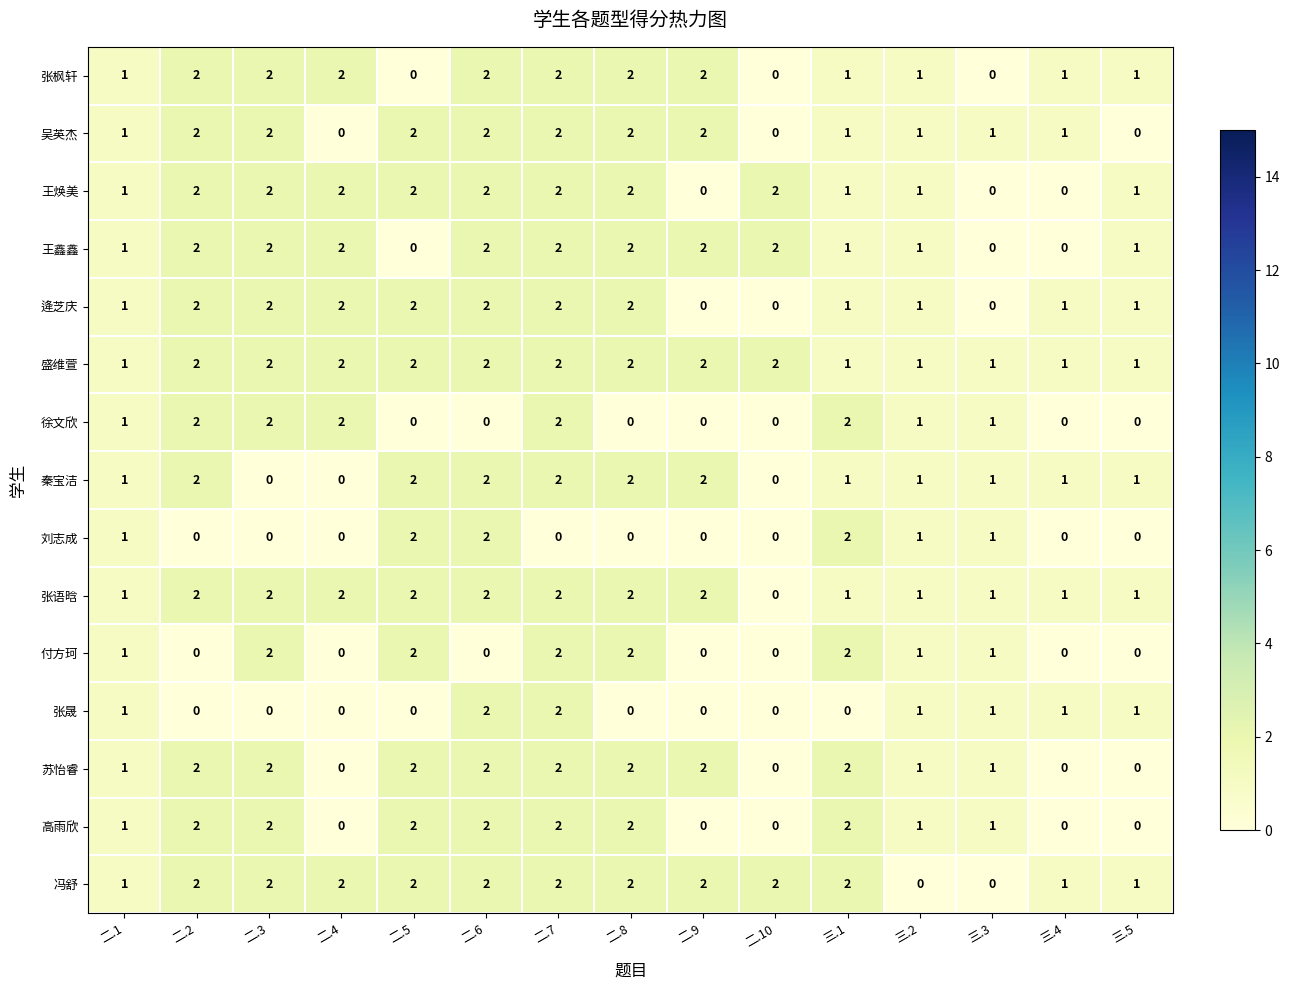

Count the 逄芝庆 values in the range 1 to 2.

12